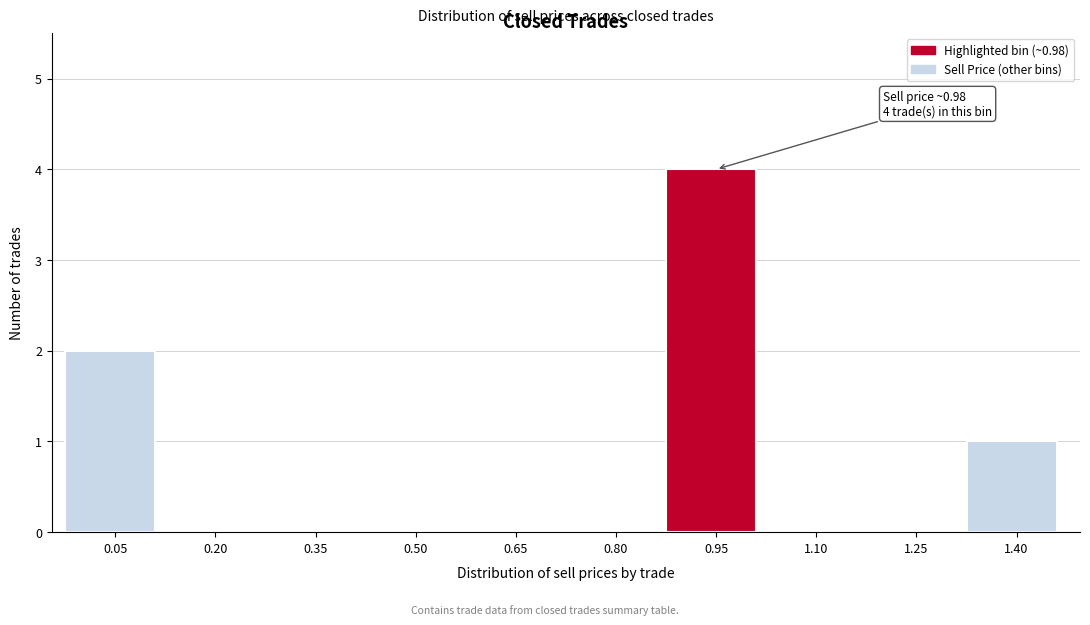

Reading left to right, what are all the values shown in this chart?

0.05=2	0.20=0	0.35=0	0.50=0	0.65=0	0.80=0	0.95=4	1.10=0	1.25=0	1.40=1